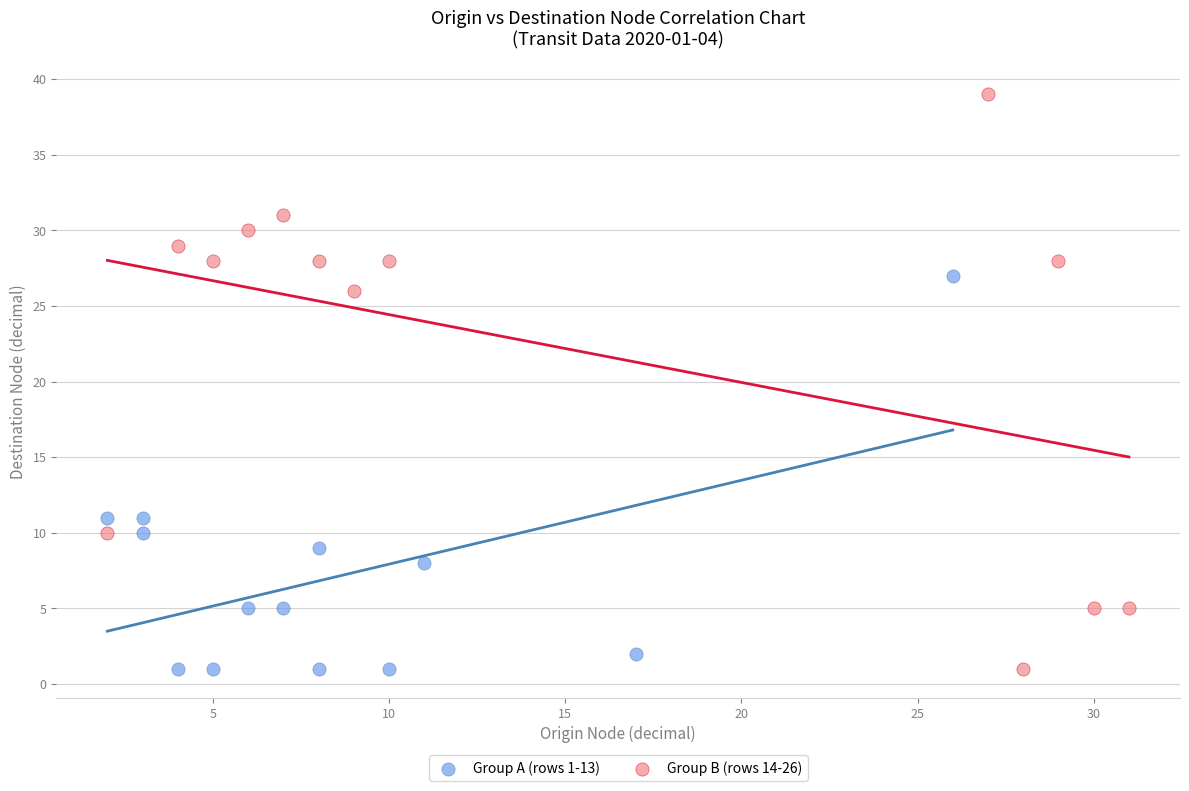

Which series has the widest spread of Y values?

Group B (rows 14-26)